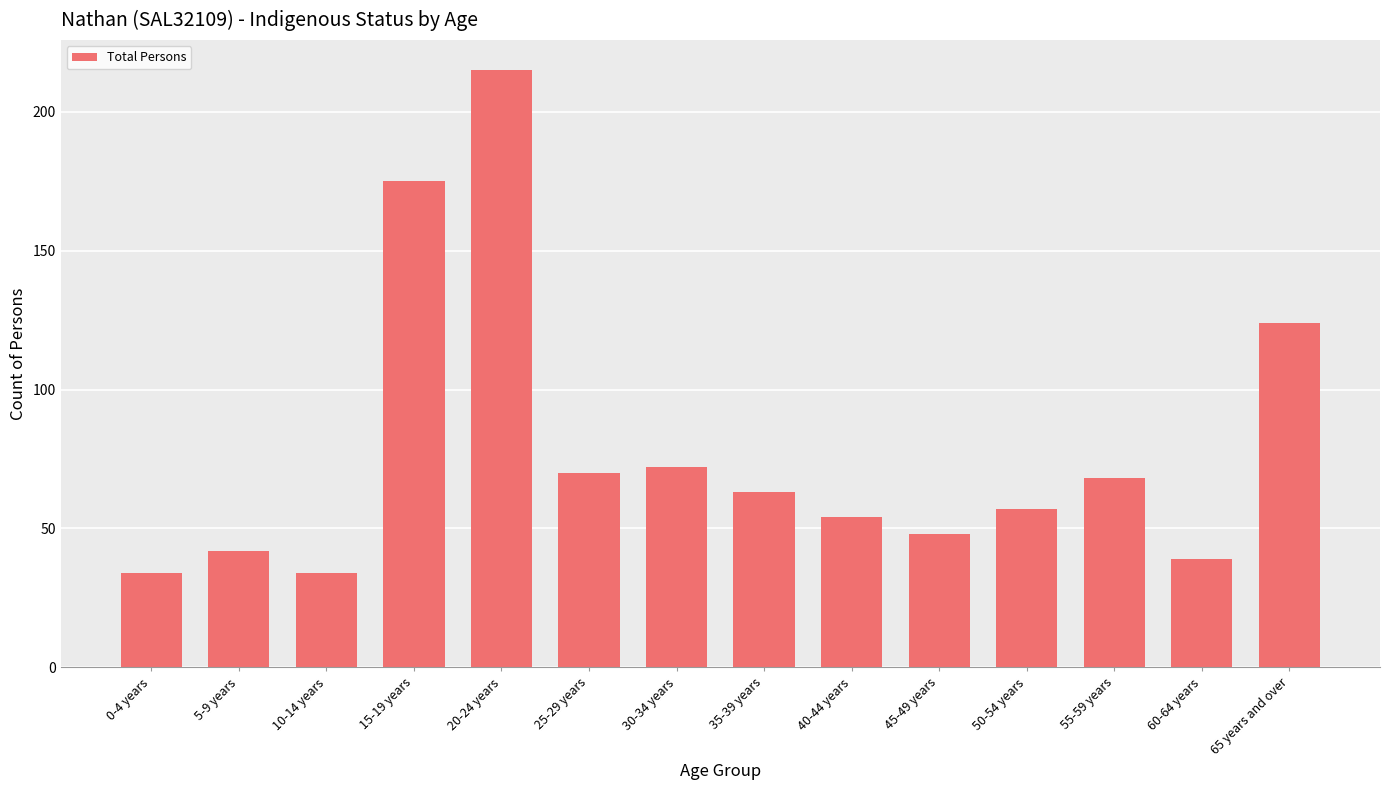

What is the change in value from 25-29 years to 65 years and over?

+54